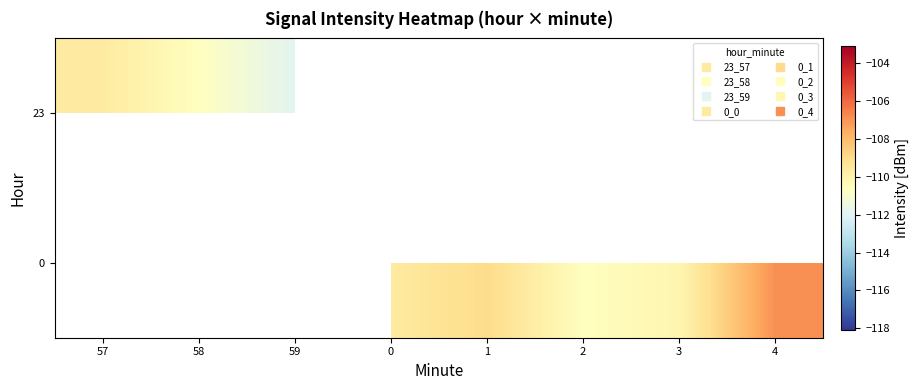

What is the maximum value shown in the chart?

-106.9